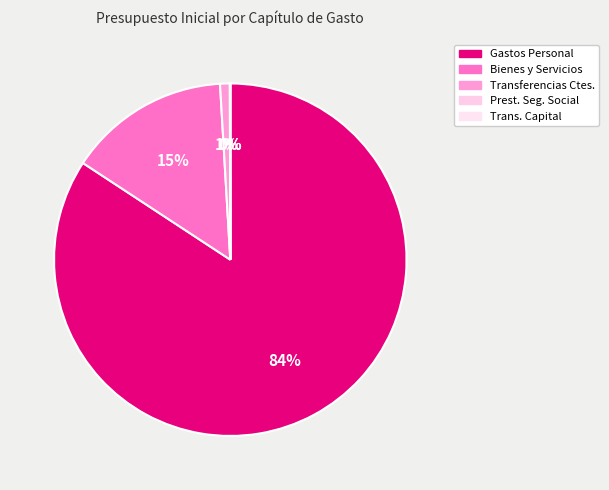

How many segments does this pie chart have?

5